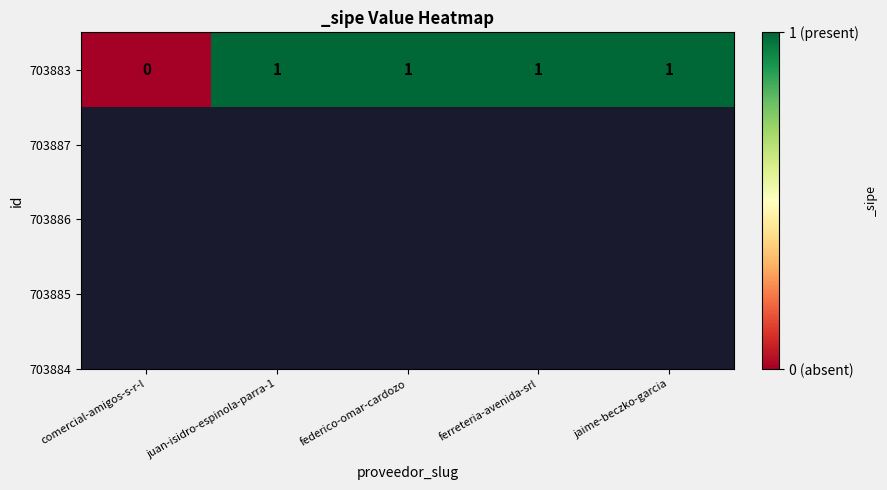

Which has a higher value, federico-omar-cardozo or juan-isidro-espinola-parra-1?

federico-omar-cardozo